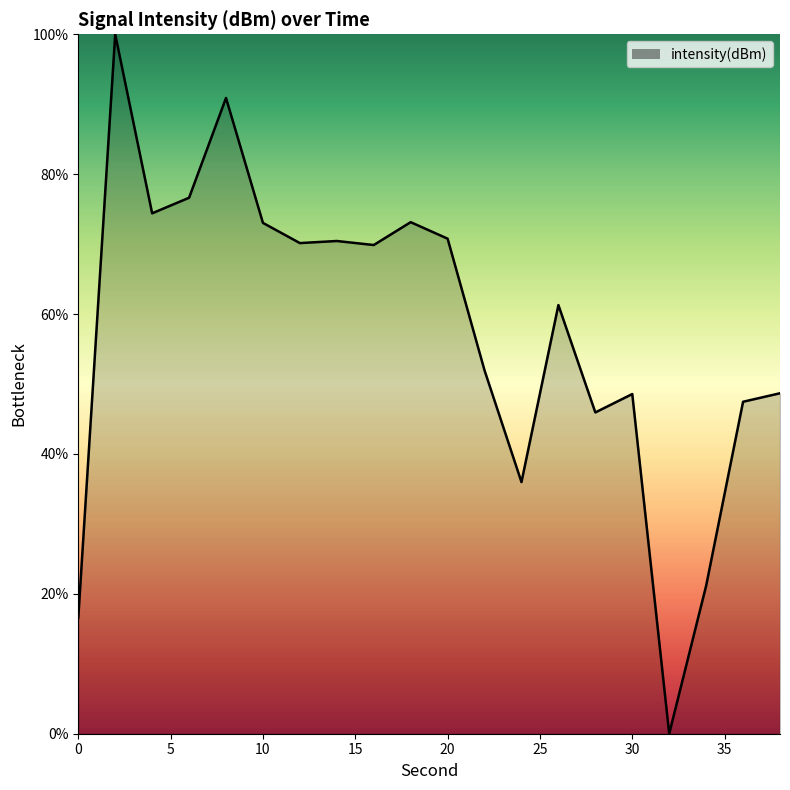

What is the greatest value displayed?

100.0